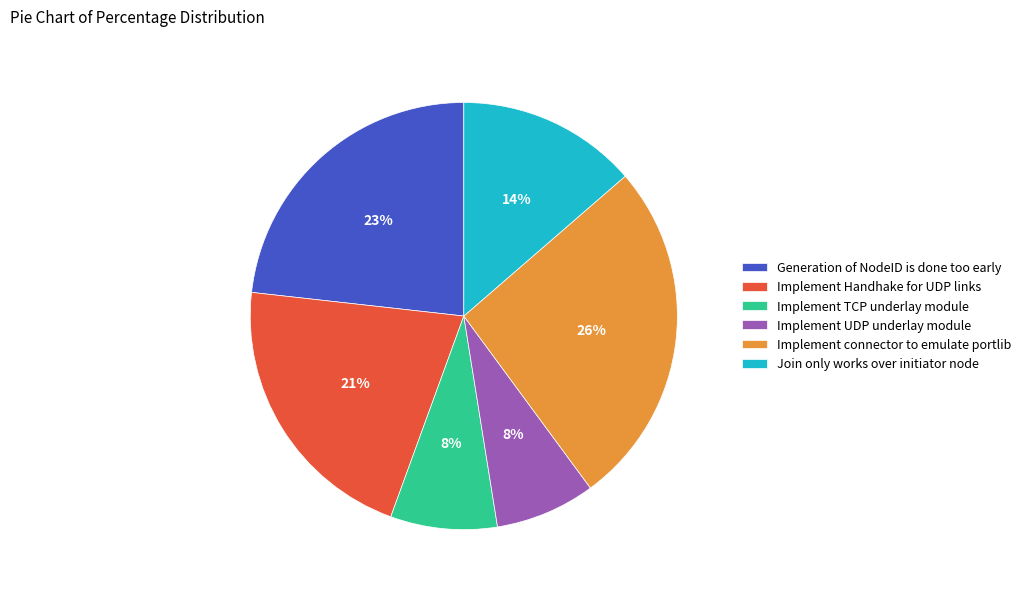

What percentage is the Join only works over initiator node slice, to the nearest percent?

14%